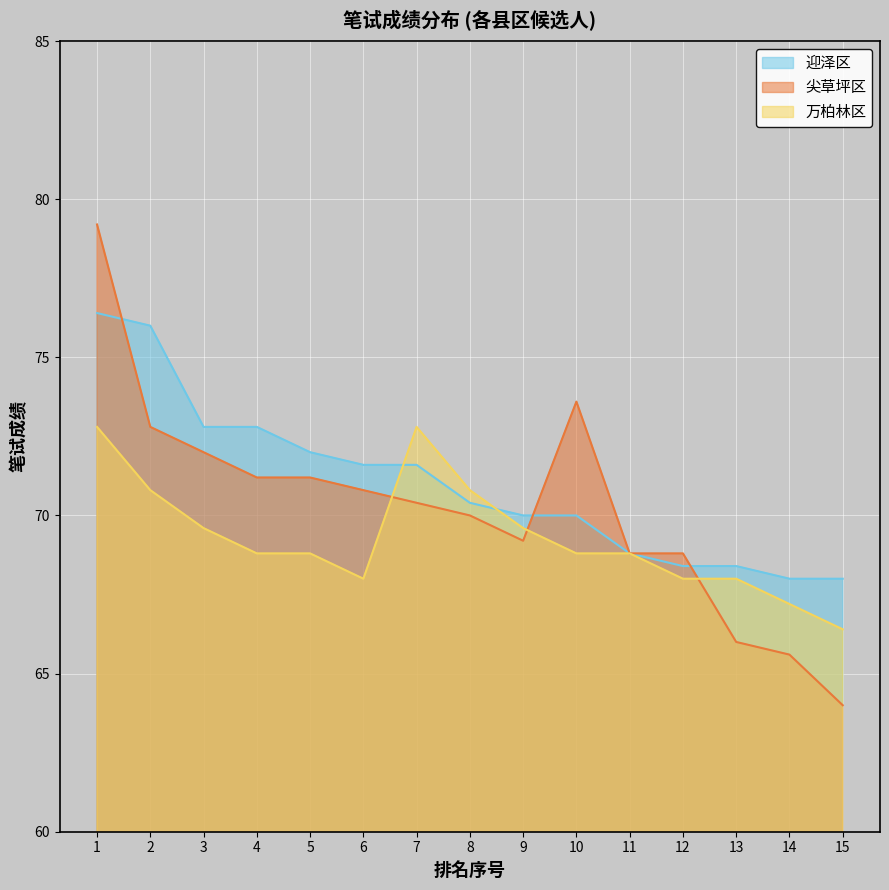

What is the sum of the 尖草坪区 values at 7 and 11?

139.2